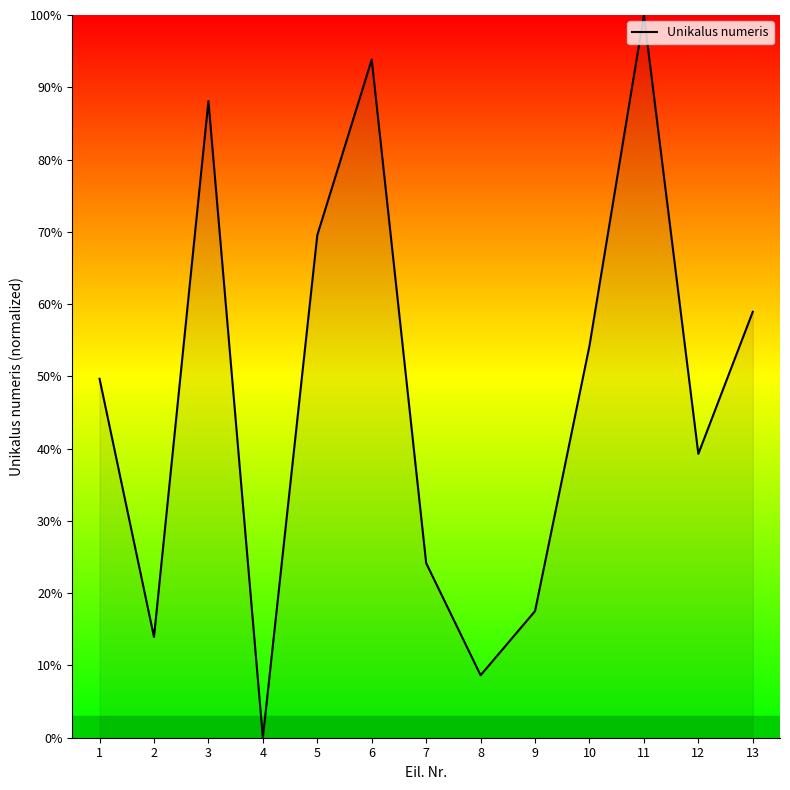

How many interior local peaks (higher than both neighbors) does the data have?

3